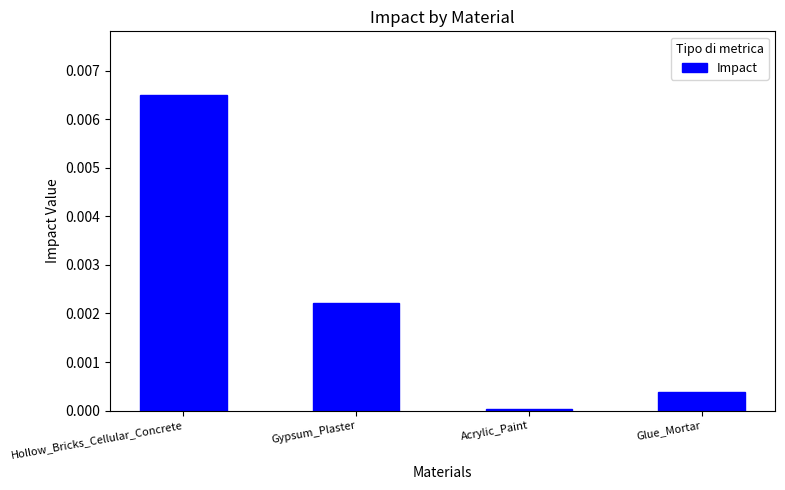

How many bars are there in total?

4